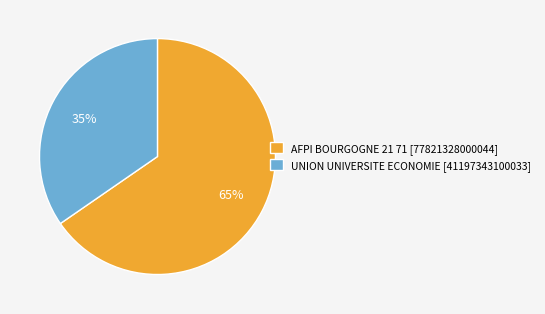

The UNION UNIVERSITE ECONOMIE slice represents 35% of the pie. True or false?

True